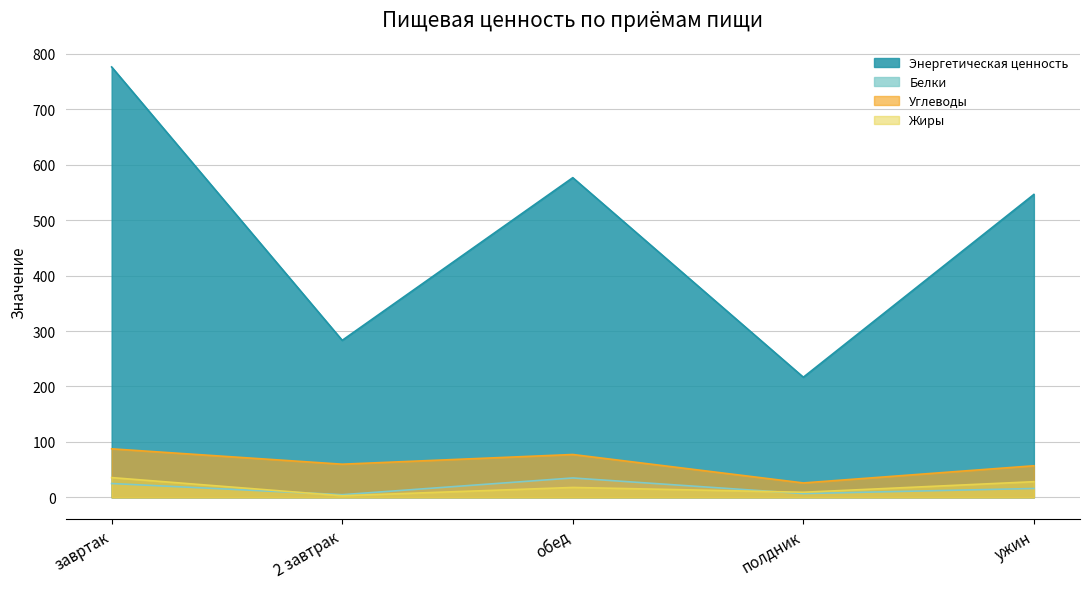

Read the Углеводы value at завртак.

87.5